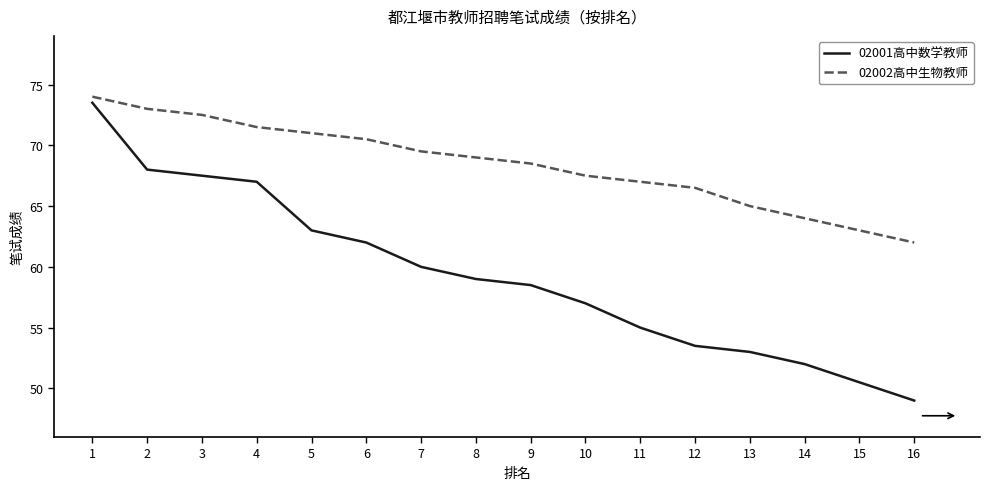

Count the number of categories in the chart.

16